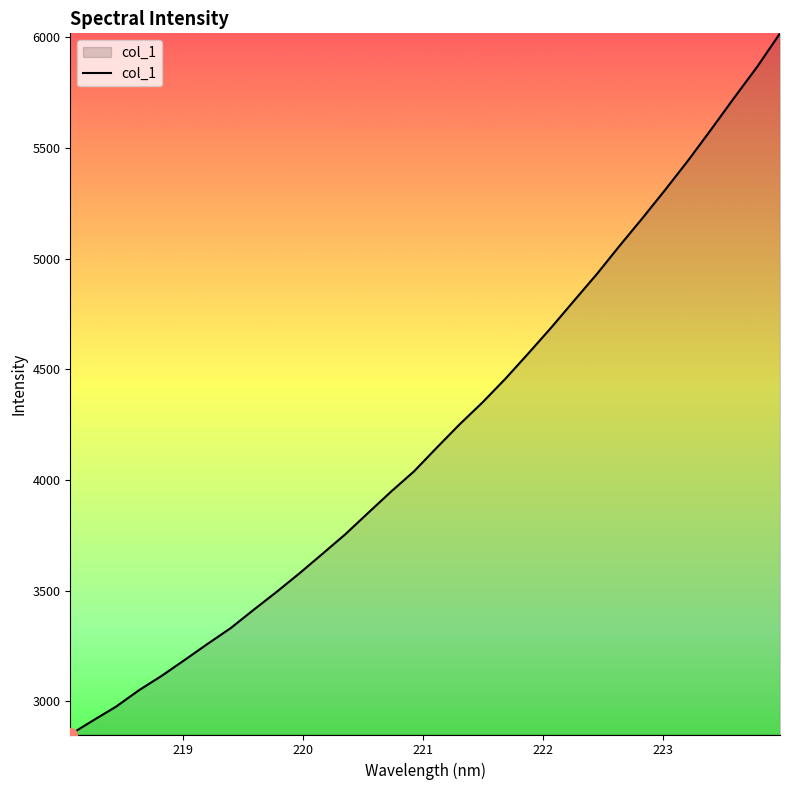

What is the smallest value displayed?

2849.8